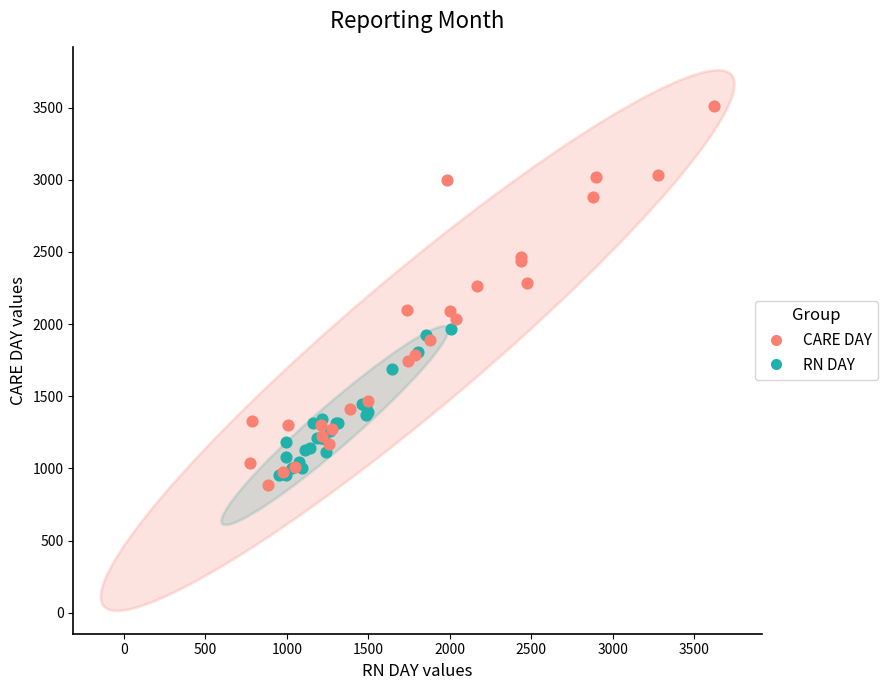

Which series contains the highest Y value?

CARE DAY